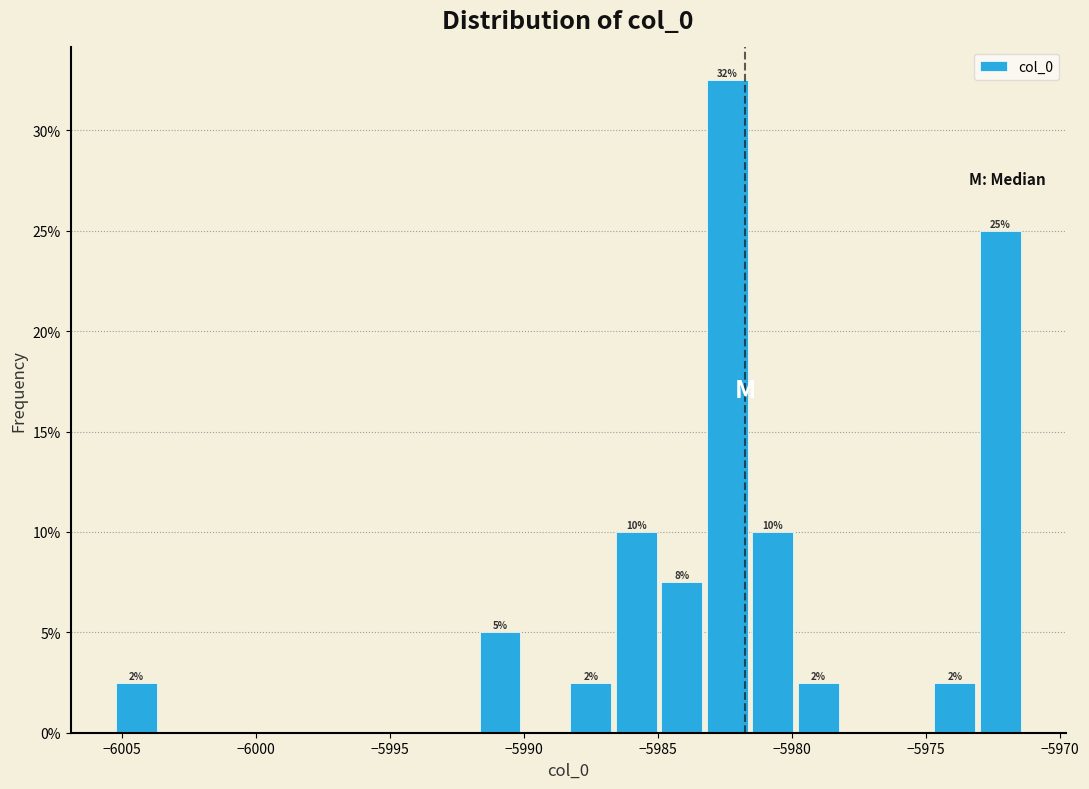

Read against the x-axis, roughly where is the centre of the tallest bar?

-5982.5